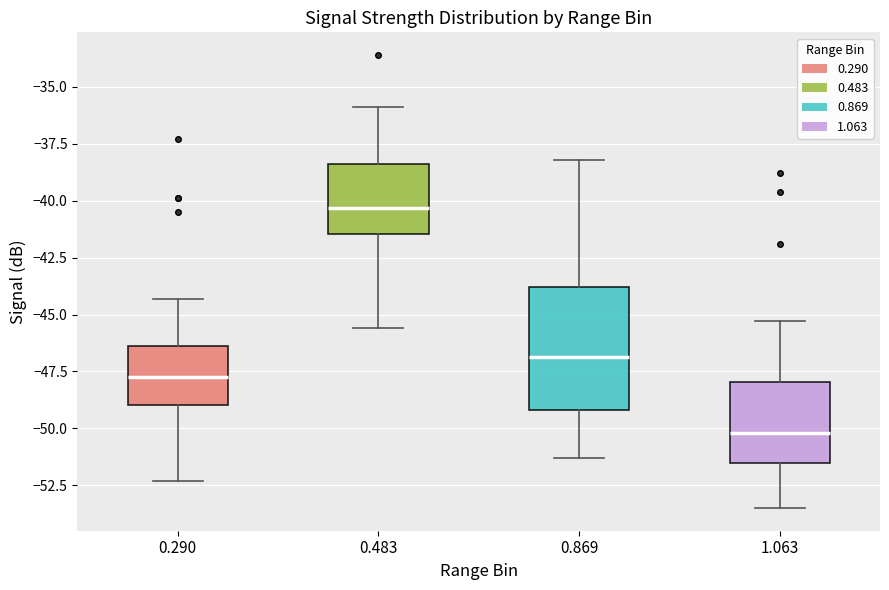

Reading left to right, read every box against the y-axis: the position of its median line, the range the box covers, and the ends of its whiskers. The values are not printed on the chart, so give them approximately, as read against the axis.

0.290: median -47.5, box -49.0 to -46.5, whiskers -52.5 to -44.5
0.483: median -40.5, box -41.5 to -38.5, whiskers -45.5 to -36.0
0.869: median -47.0, box -49.0 to -44.0, whiskers -51.5 to -38.0
1.063: median -50.0, box -51.5 to -48.0, whiskers -53.5 to -45.5